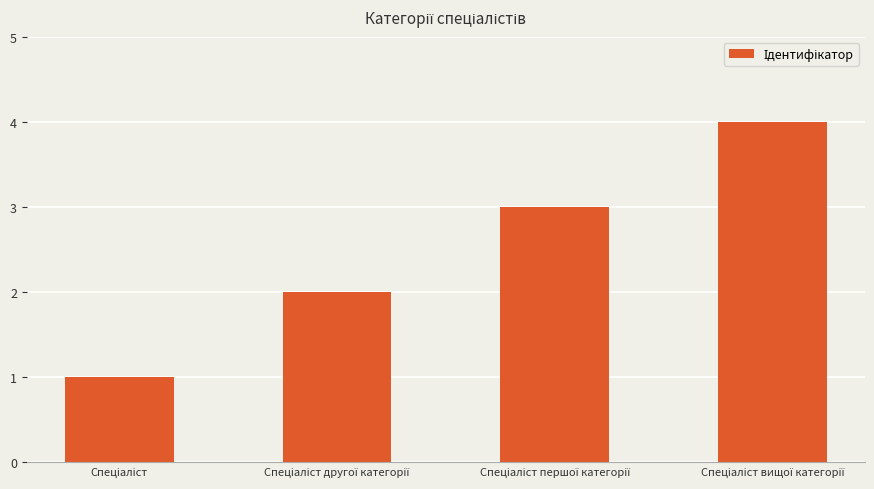

What is the sum of all values?

10